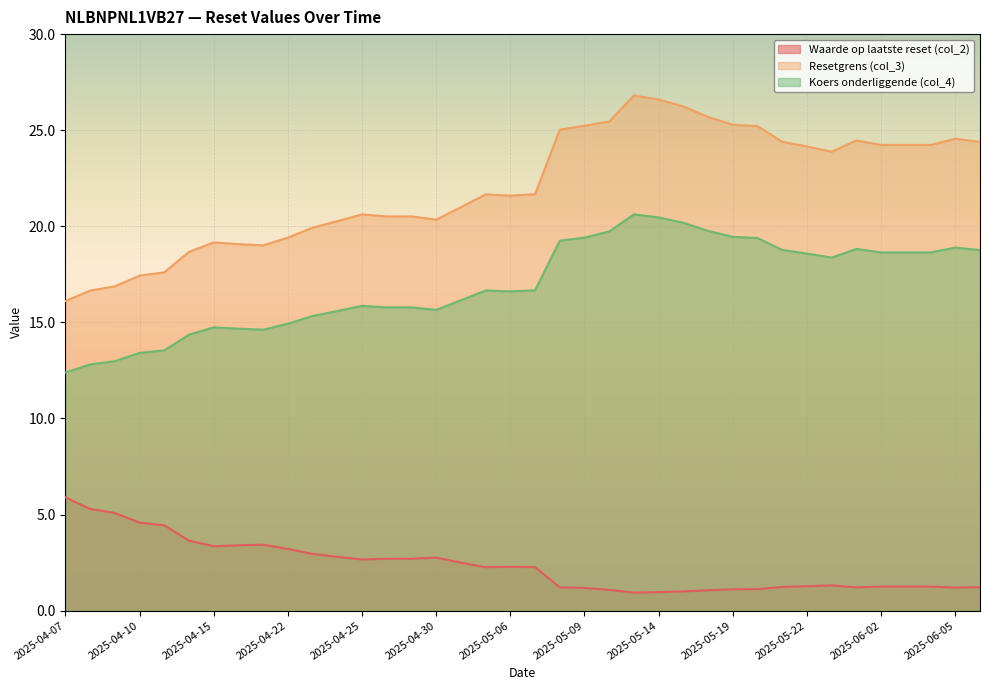

What are all the series names shown in the legend?

Waarde op laatste reset (col_2), Resetgrens (col_3), Koers onderliggende (col_4)